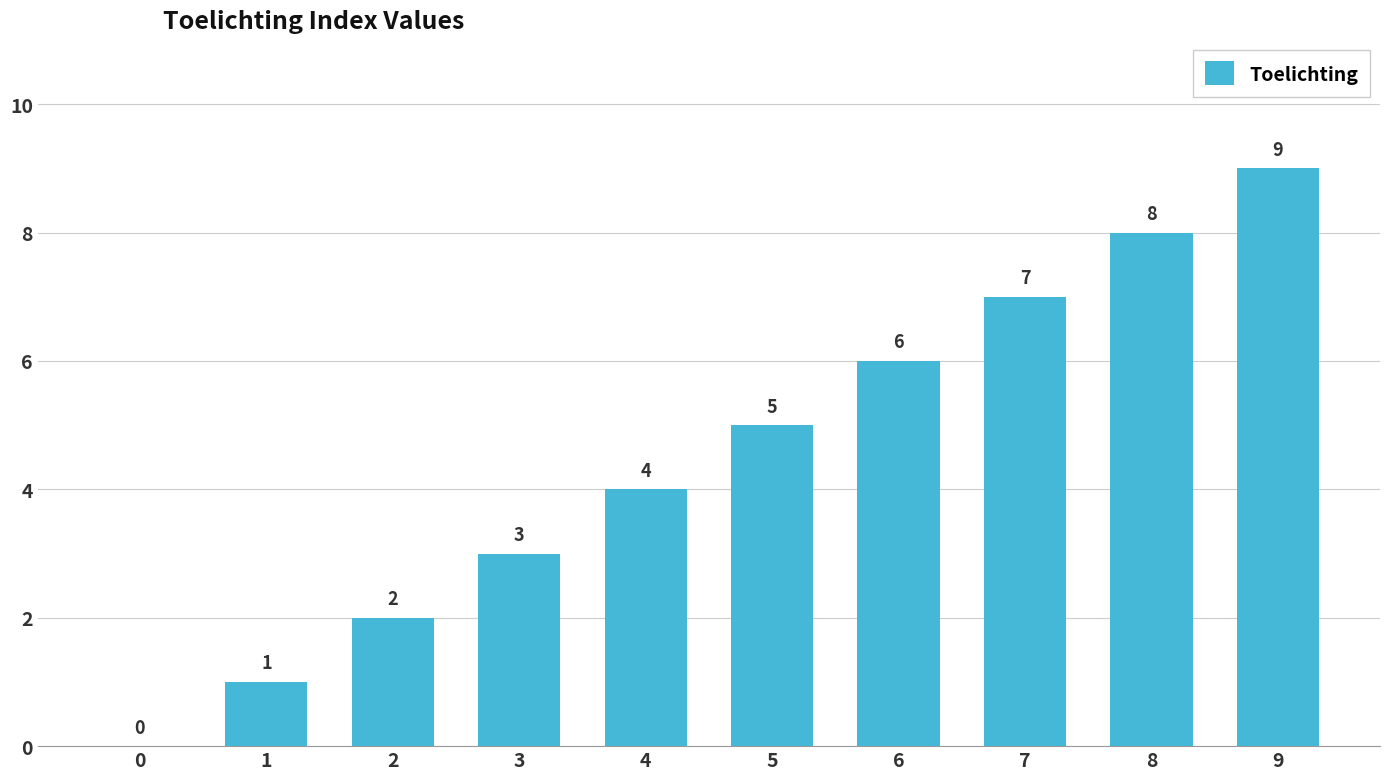

The chart shows a value of 0 at 0. True or false?

True